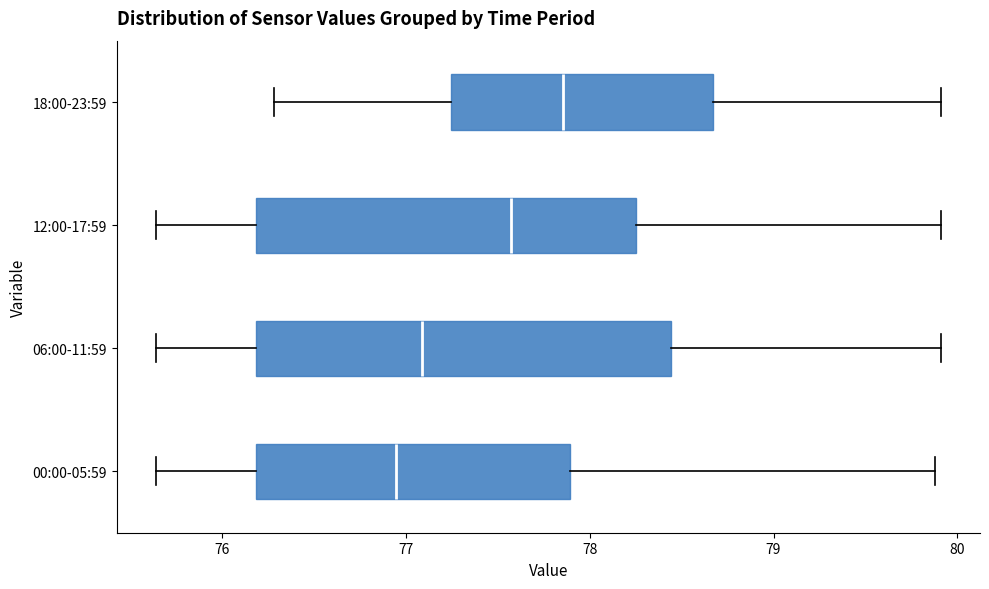

Reading bottom to top, read every box against the x-axis: the position of its median line, the range the box covers, and the ends of its whiskers. The values are not printed on the chart, so give them approximately, as read against the axis.

00:00-05:59: median 76.9, box 76.2 to 77.9, whiskers 75.6 to 79.9
06:00-11:59: median 77.1, box 76.2 to 78.4, whiskers 75.6 to 79.9
12:00-17:59: median 77.6, box 76.2 to 78.3, whiskers 75.6 to 79.9
18:00-23:59: median 77.9, box 77.2 to 78.7, whiskers 76.3 to 79.9